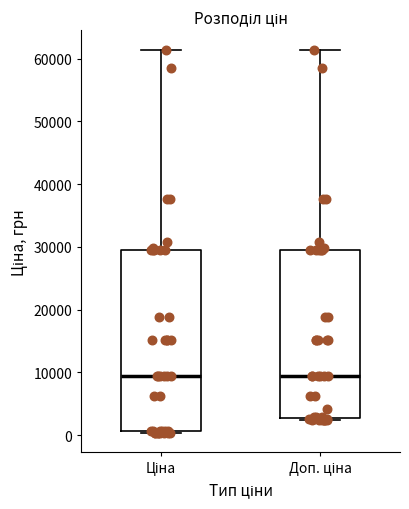

Where is the upper edge of the box for Доп. ціна on the y-axis? The values are not printed on the chart, so give them approximately, as read against the axis.

29000